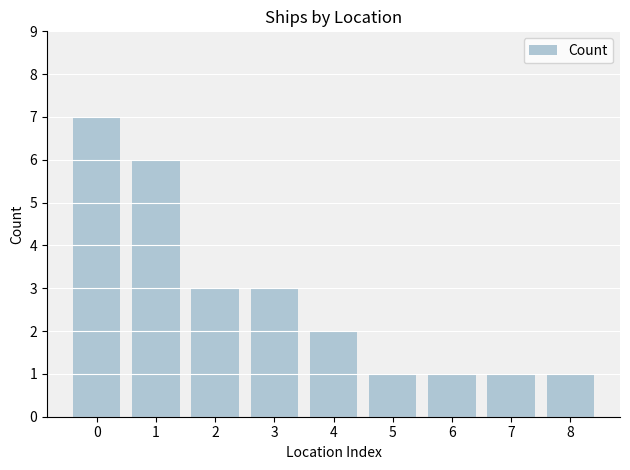

What is the value of the 4th bar from the left?

3